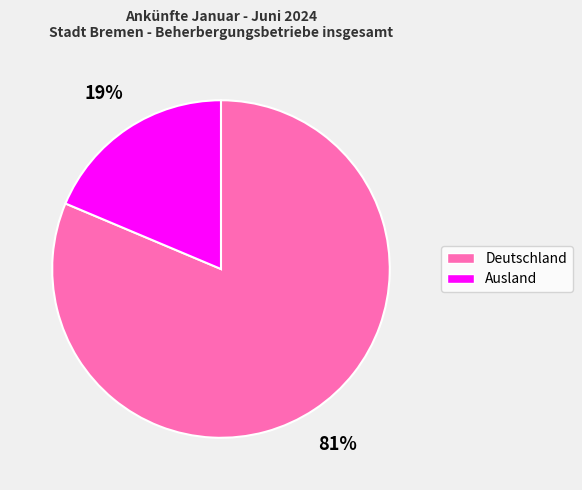

Which category has the smallest portion of the pie?

Ausland